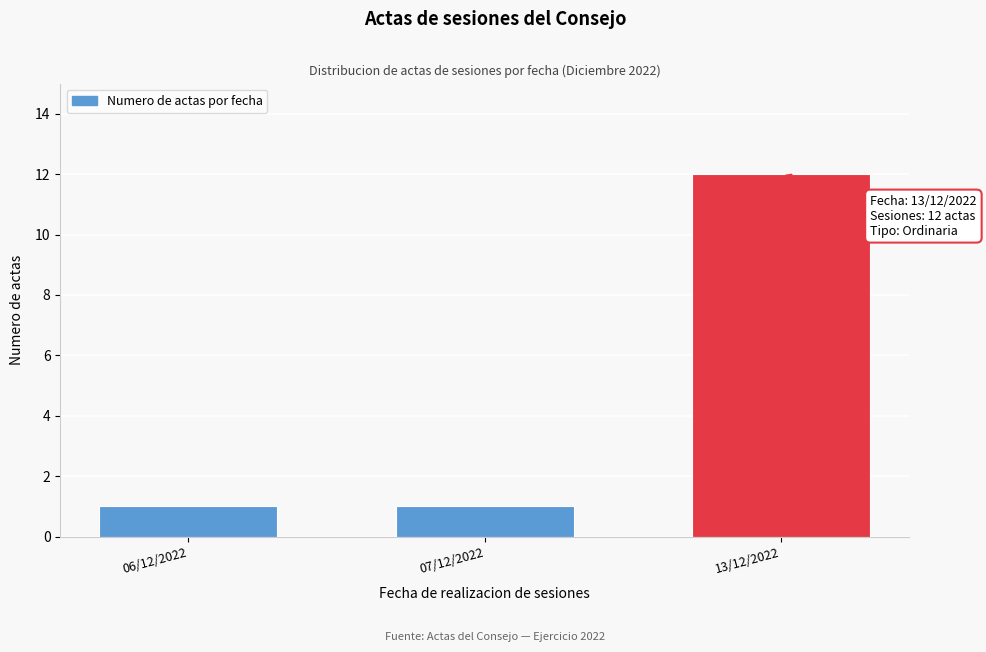

Reading left to right, transcribe all the data shown in this chart.

06/12/2022=1	07/12/2022=1	13/12/2022=12